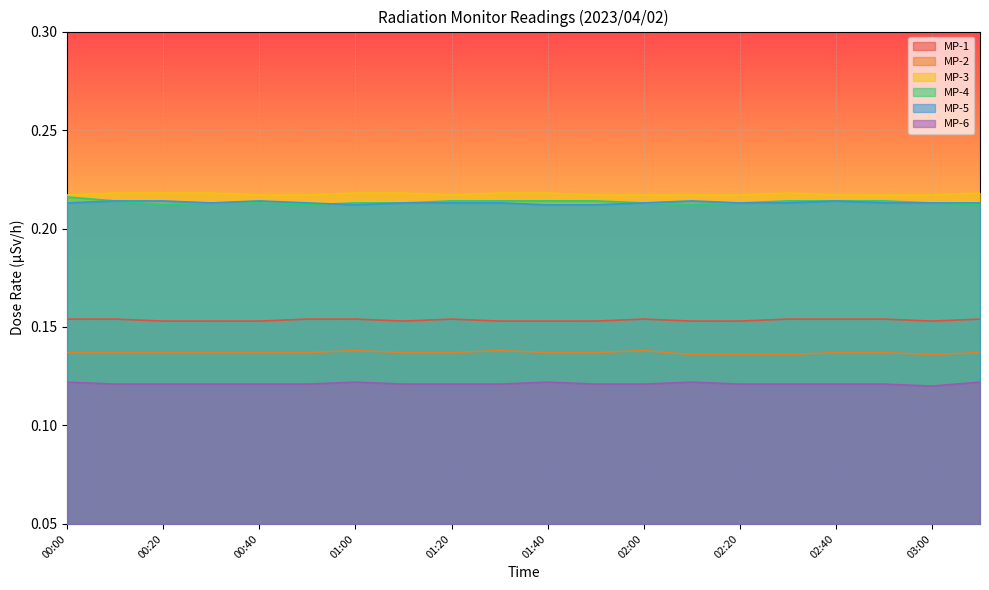

True or false: MP-1 and MP-6 cross at least once.

False